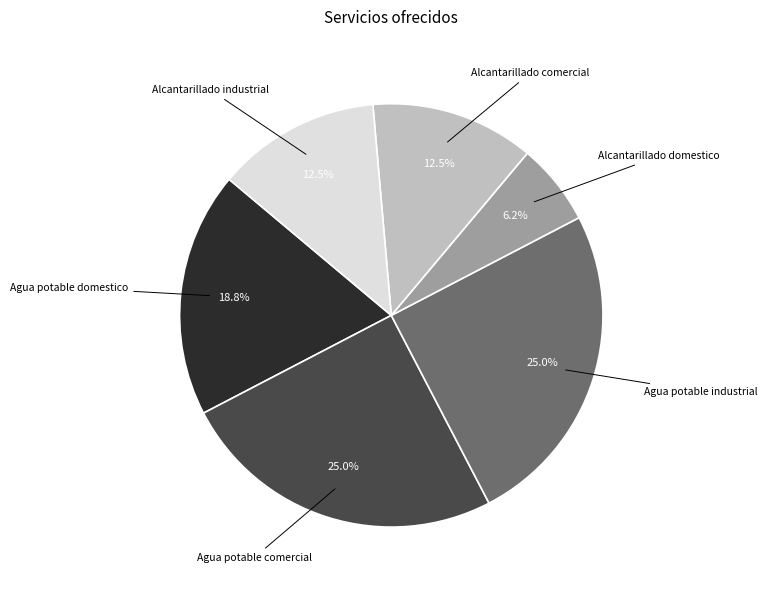

Is there a majority slice in this chart?

No